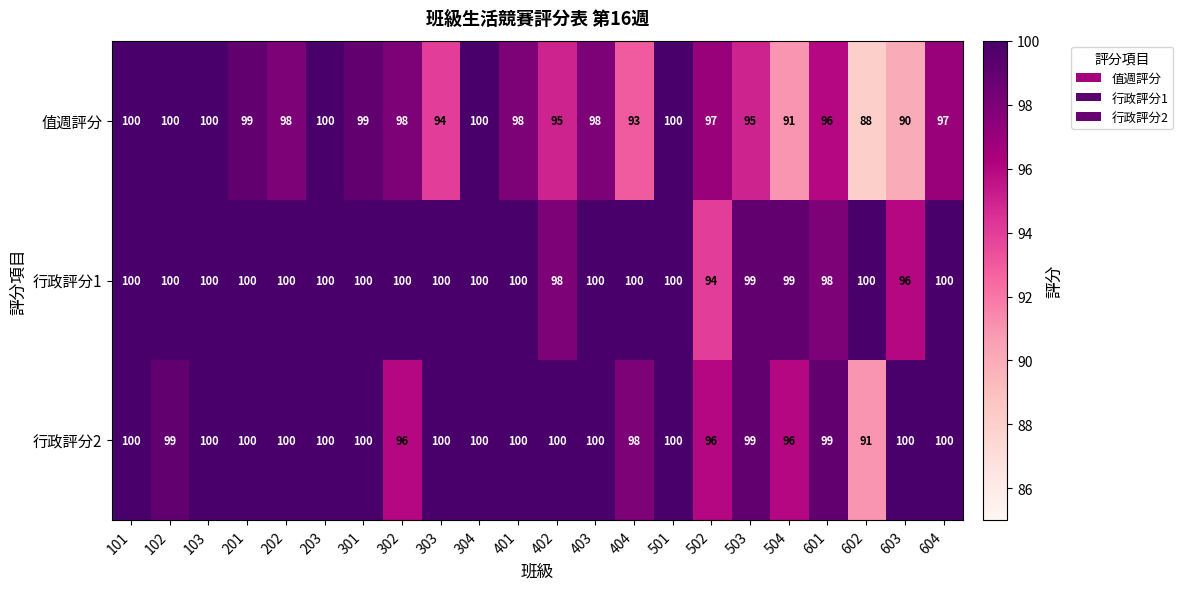

What is the approximate value of 值週評分 at 404?

93